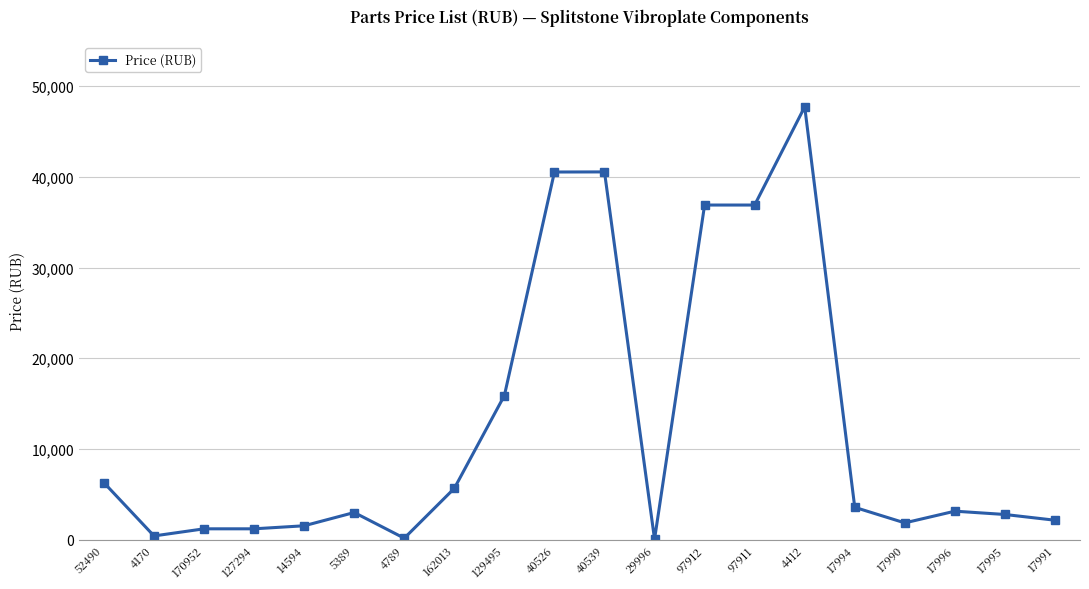

Which has a higher value, 40526 or 17996?

40526